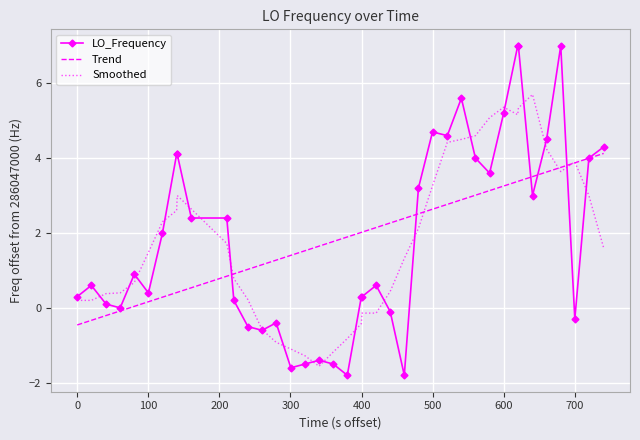

What is the maximum value shown in the chart?

7.0